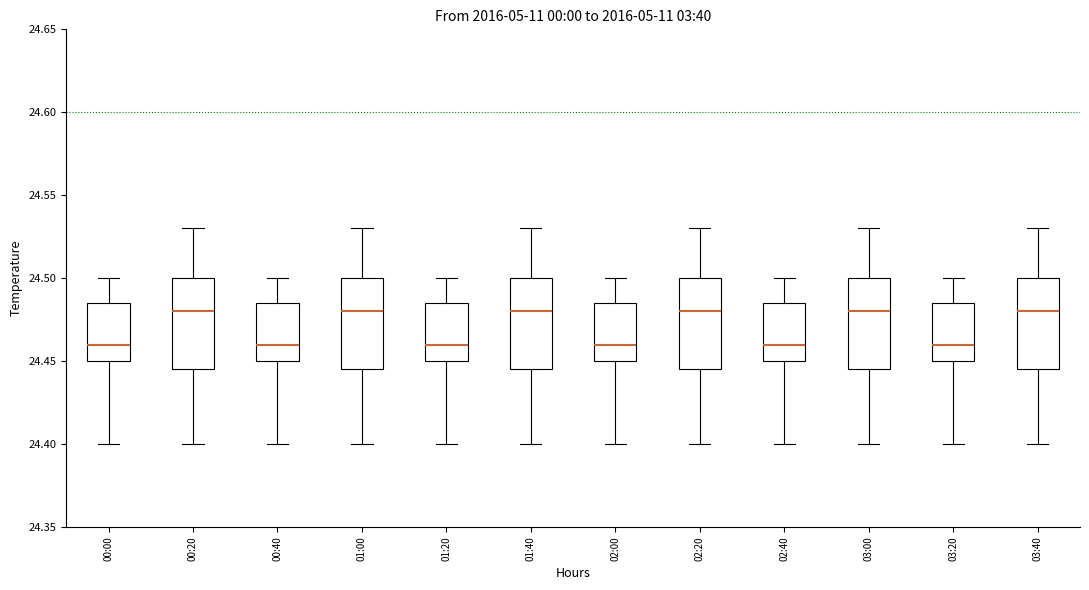

Reading left to right, read every box against the y-axis: the position of its median line, the range the box covers, and the ends of its whiskers. The values are not printed on the chart, so give them approximately, as read against the axis.

00:00: median 24.460, box 24.450 to 24.485, whiskers 24.400 to 24.500
00:20: median 24.480, box 24.445 to 24.500, whiskers 24.400 to 24.530
00:40: median 24.460, box 24.450 to 24.485, whiskers 24.400 to 24.500
01:00: median 24.480, box 24.445 to 24.500, whiskers 24.400 to 24.530
01:20: median 24.460, box 24.450 to 24.485, whiskers 24.400 to 24.500
01:40: median 24.480, box 24.445 to 24.500, whiskers 24.400 to 24.530
02:00: median 24.460, box 24.450 to 24.485, whiskers 24.400 to 24.500
02:20: median 24.480, box 24.445 to 24.500, whiskers 24.400 to 24.530
02:40: median 24.460, box 24.450 to 24.485, whiskers 24.400 to 24.500
03:00: median 24.480, box 24.445 to 24.500, whiskers 24.400 to 24.530
03:20: median 24.460, box 24.450 to 24.485, whiskers 24.400 to 24.500
03:40: median 24.480, box 24.445 to 24.500, whiskers 24.400 to 24.530